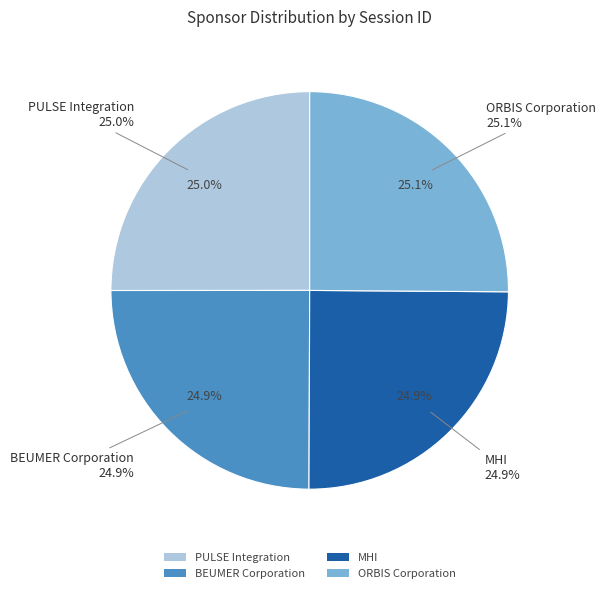

Which category has the biggest portion of the pie?

ORBIS Corporation